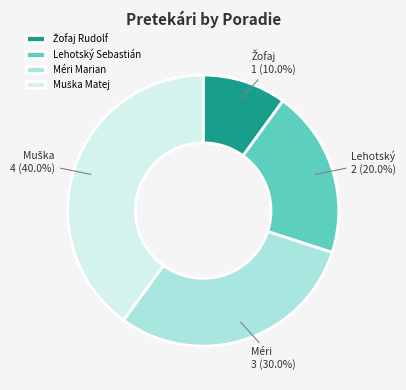

To the nearest percent, what is the difference between the largest and smallest slice percentages?

30%